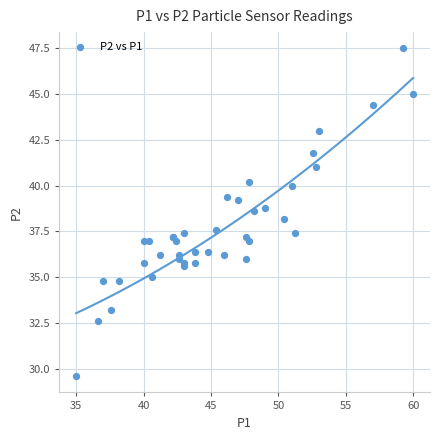

What Y value in the scatter plot is closest to 38?

38.2